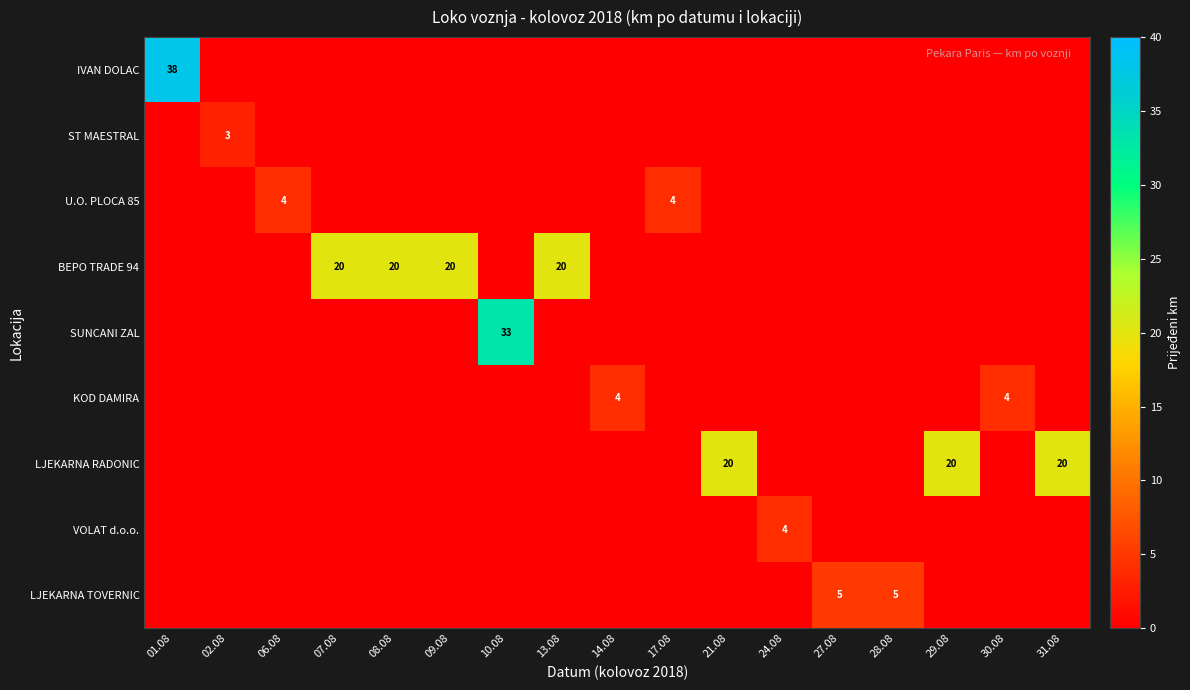

What is the difference between the highest and lowest values at 21.08?

20